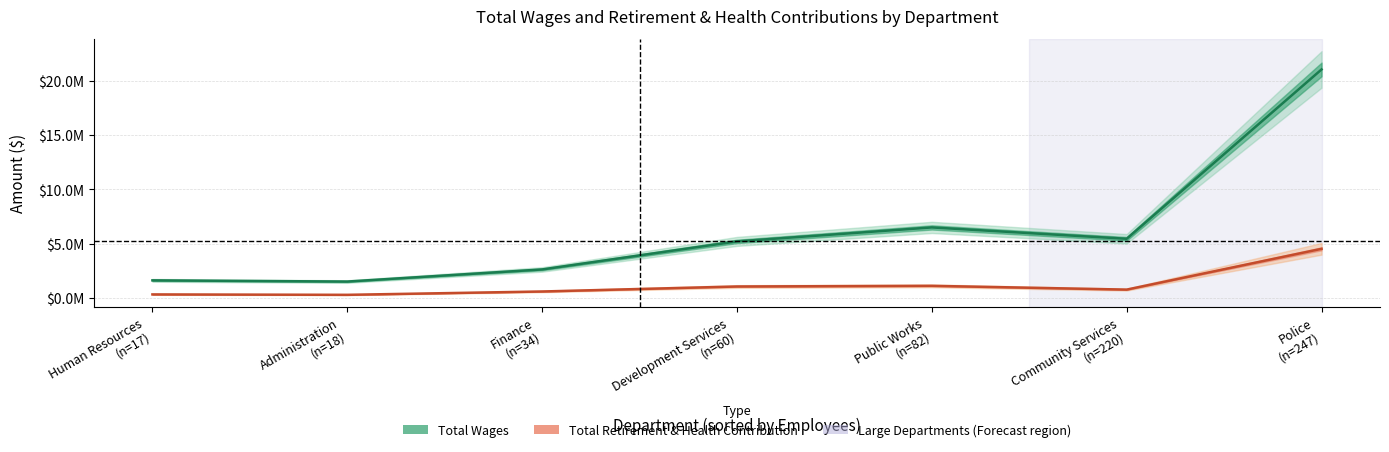

Which series has the largest total across all categories?

Total Wages